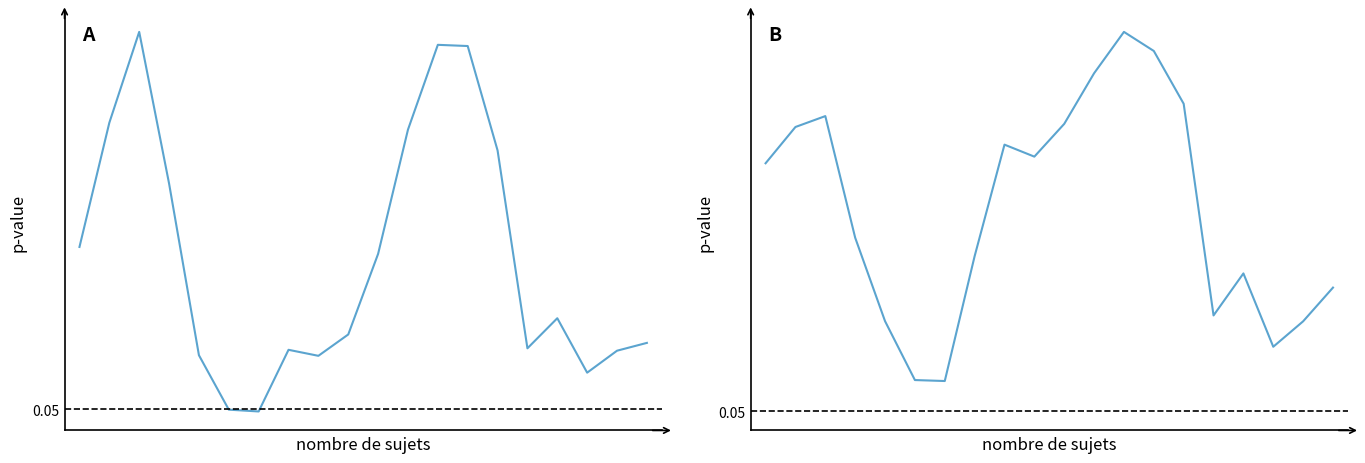

The This Area series shows 0.1 at 5. True or false?

False